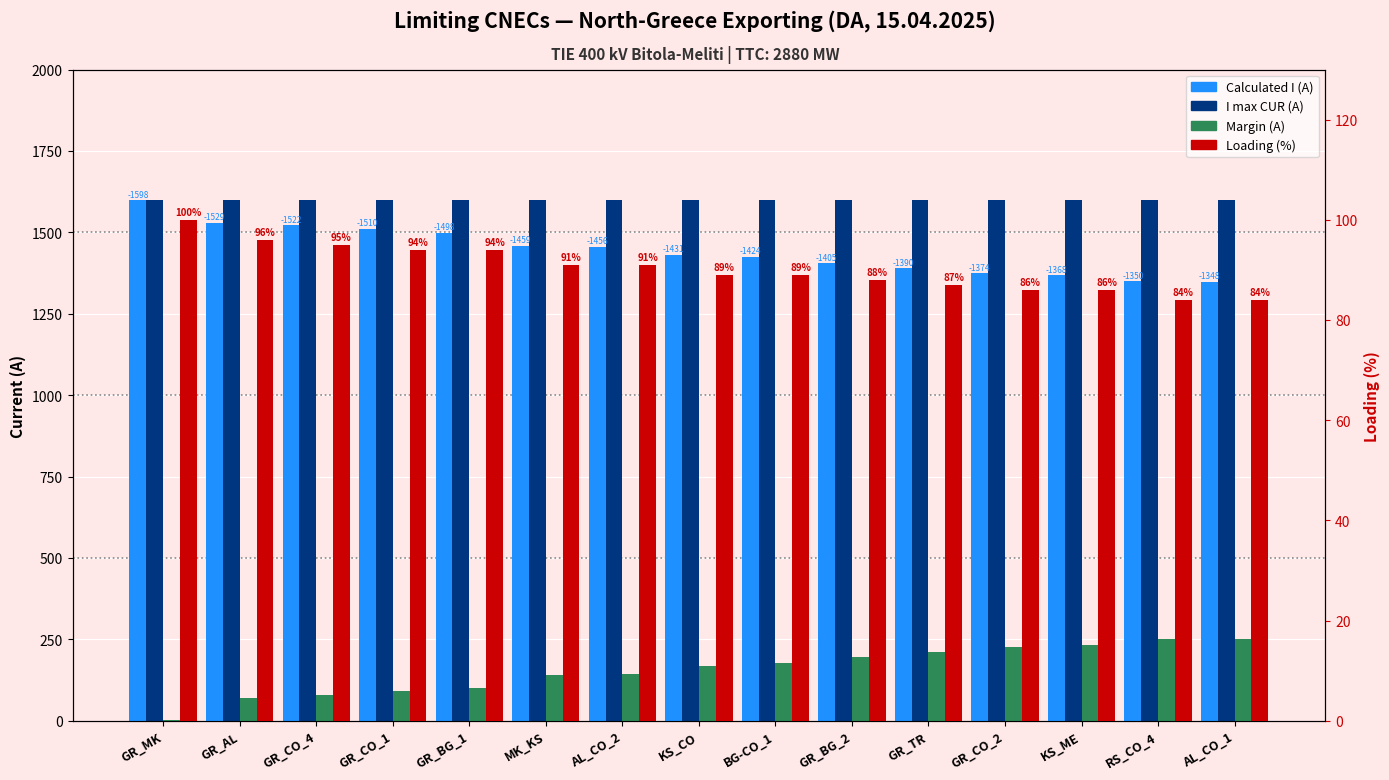

At which label does Calculated I (A) reach its peak?

GR_MK